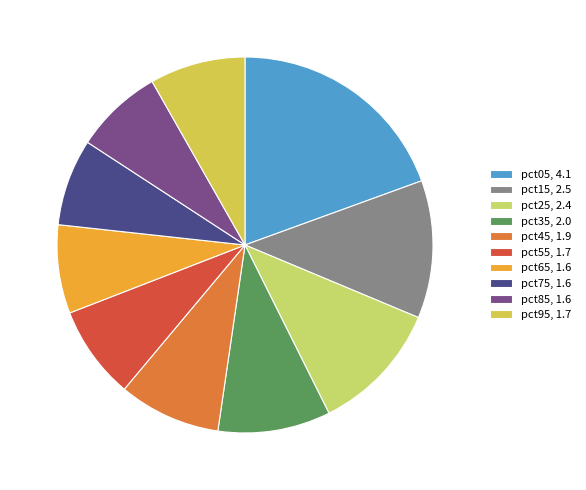

Is it true that pct05 is 5% of the pie?

False